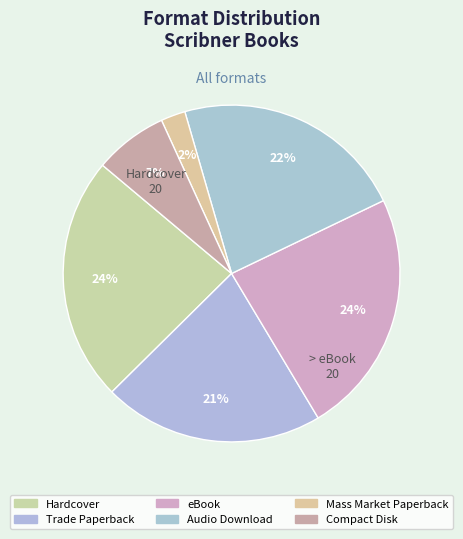

How many segments does this pie chart have?

6